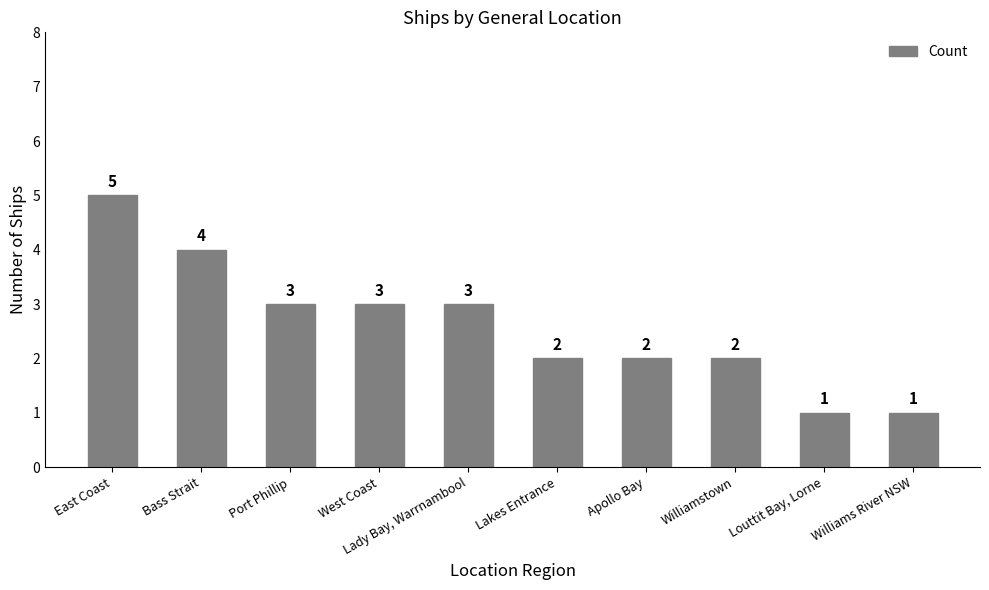

Reading left to right, list all the values displayed in this chart.

East Coast=5	Bass Strait=4	Port Phillip=3	West Coast=3	Lady Bay, Warrnambool=3	Lakes Entrance=2	Apollo Bay=2	Williamstown=2	Louttit Bay, Lorne=1	Williams River NSW=1